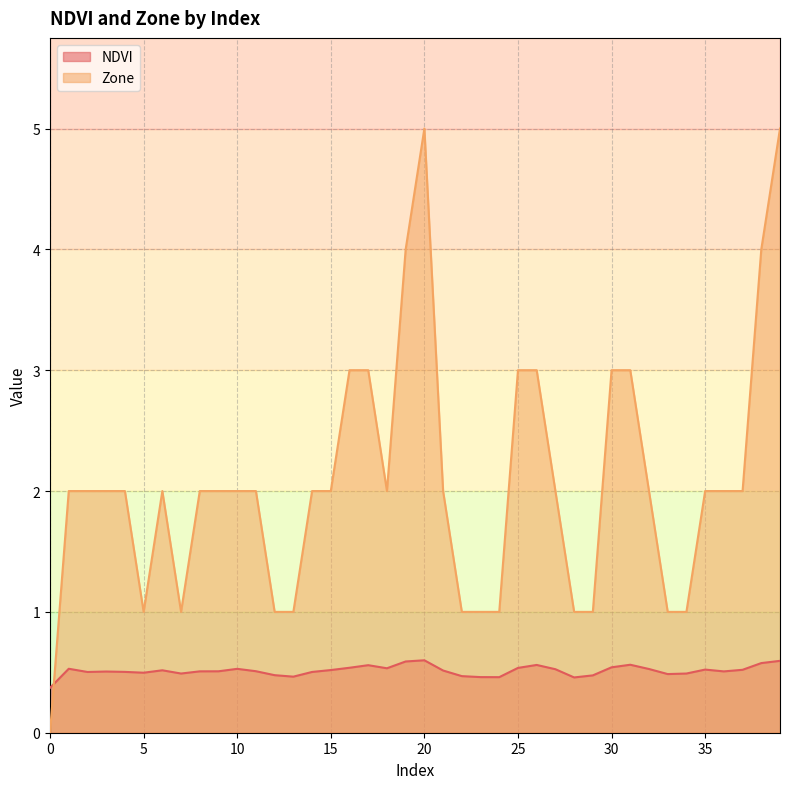

At which category does NDVI reach its first local peak?

1